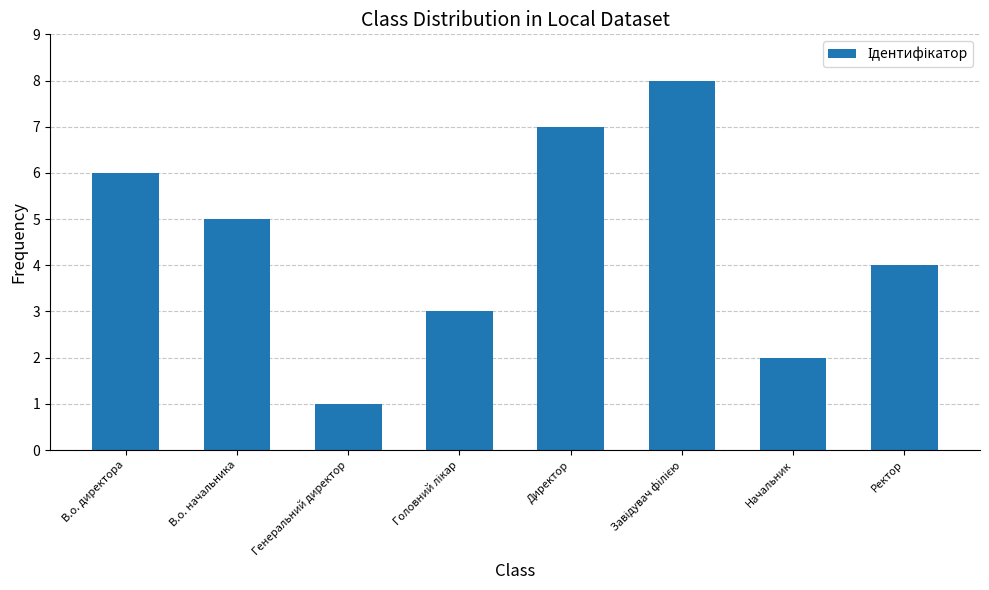

True or false: the data shows 1 at Генеральний директор.

True